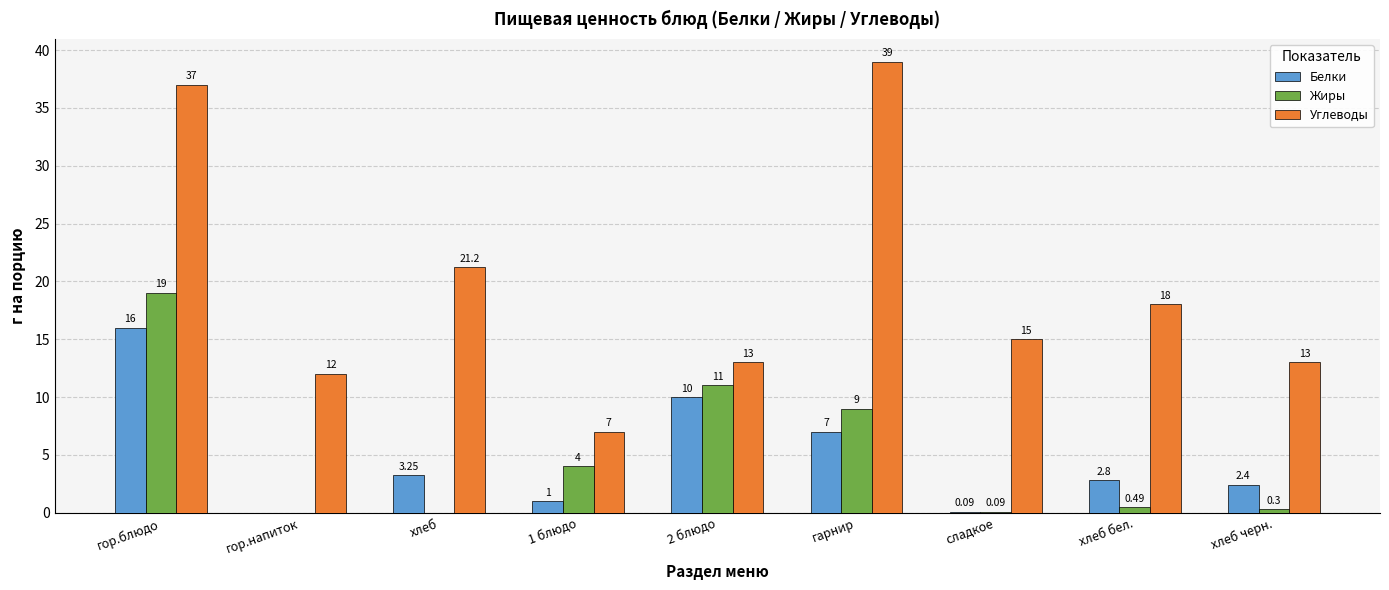

How many positive values does the Жиры series have?

7